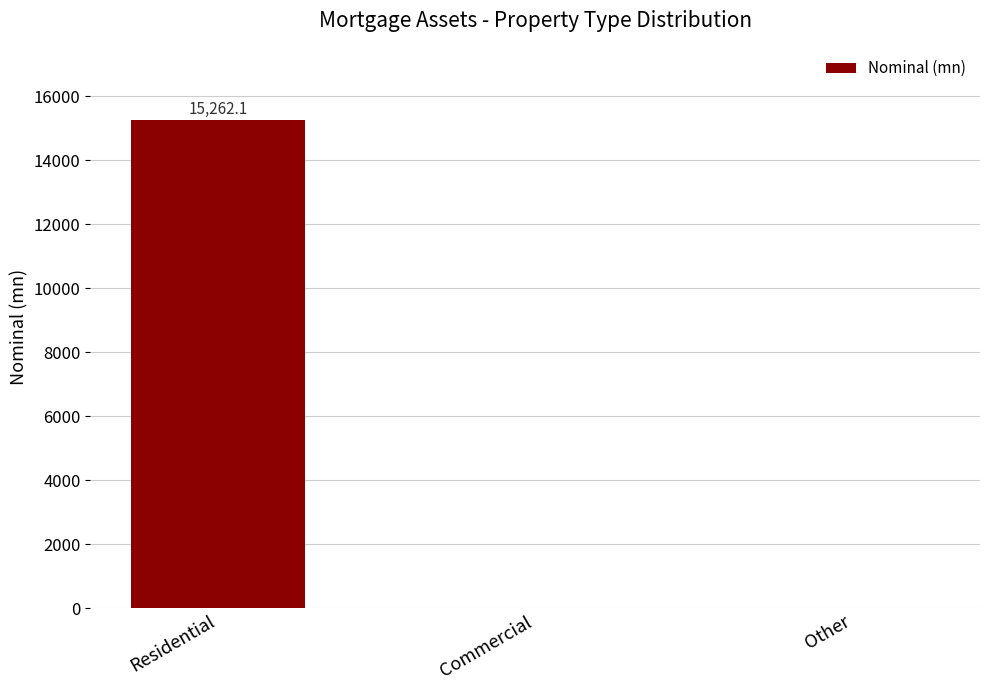

Count the number of categories in the chart.

3